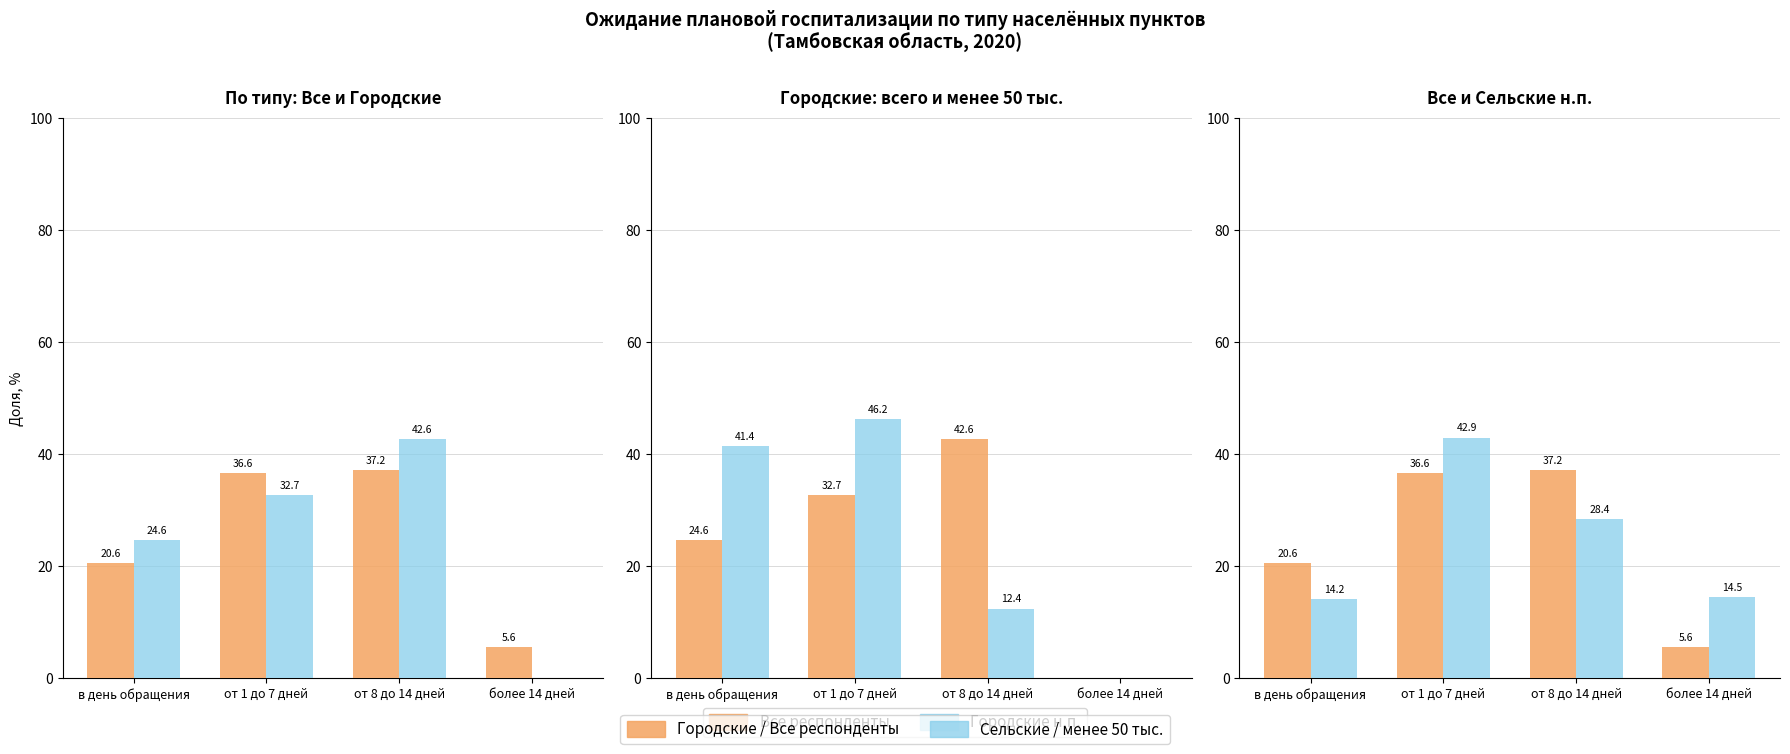

What is the difference between the maximum and second lowest values in the Все респонденты series?

16.6